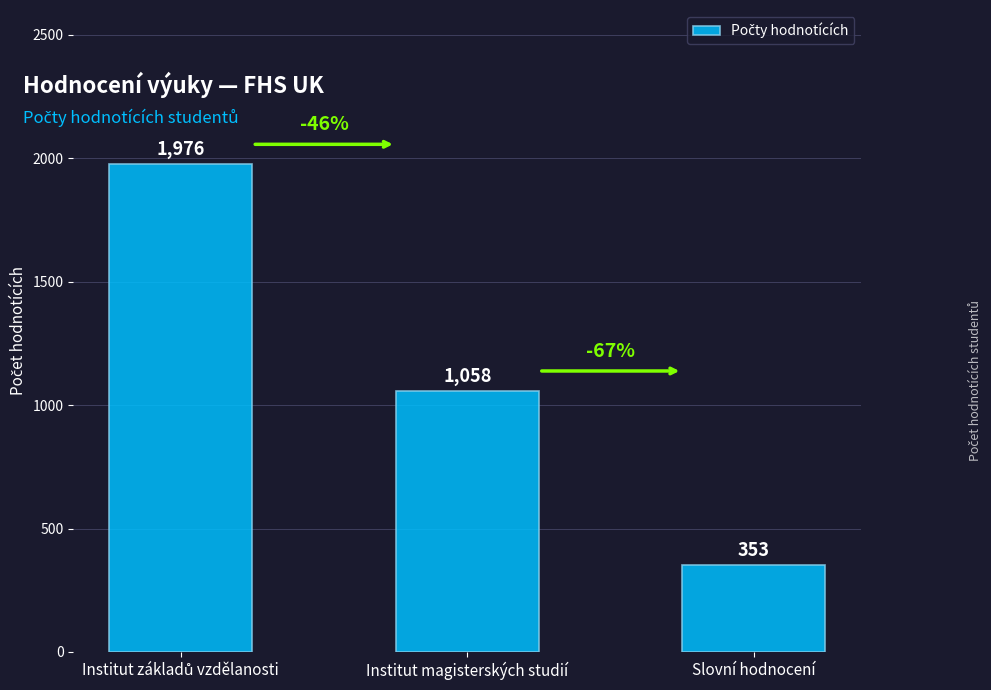

Is it true that the value at Institut magisterských studií is 1058?

True